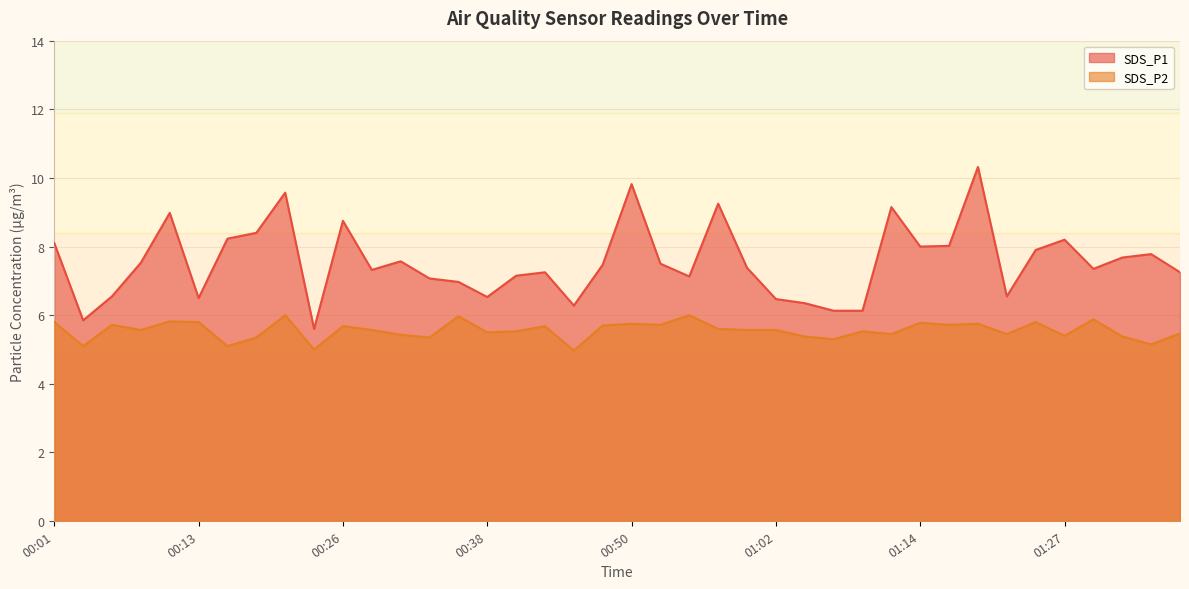

Reading left to right, extract all data points from this chart.

SDS_P1: 8.1	5.8	6.5	7.5	9.0	6.5	8.2	8.4	9.6	5.6	8.8	7.3	7.6	7.1	7.0	6.5	7.2	7.2	6.3	7.5	9.8	7.5	7.1	9.2	7.4	6.5	6.3	6.1	6.1	9.2	8.0	8.0	10.3	6.5	7.9	8.2	7.3	7.7	7.8	7.2
SDS_P2: 5.8	5.1	5.7	5.6	5.8	5.8	5.1	5.3	6.0	5.0	5.7	5.6	5.4	5.3	6.0	5.5	5.5	5.7	5.0	5.7	5.8	5.7	6.0	5.6	5.6	5.6	5.4	5.3	5.5	5.5	5.8	5.7	5.8	5.5	5.8	5.4	5.9	5.4	5.2	5.5